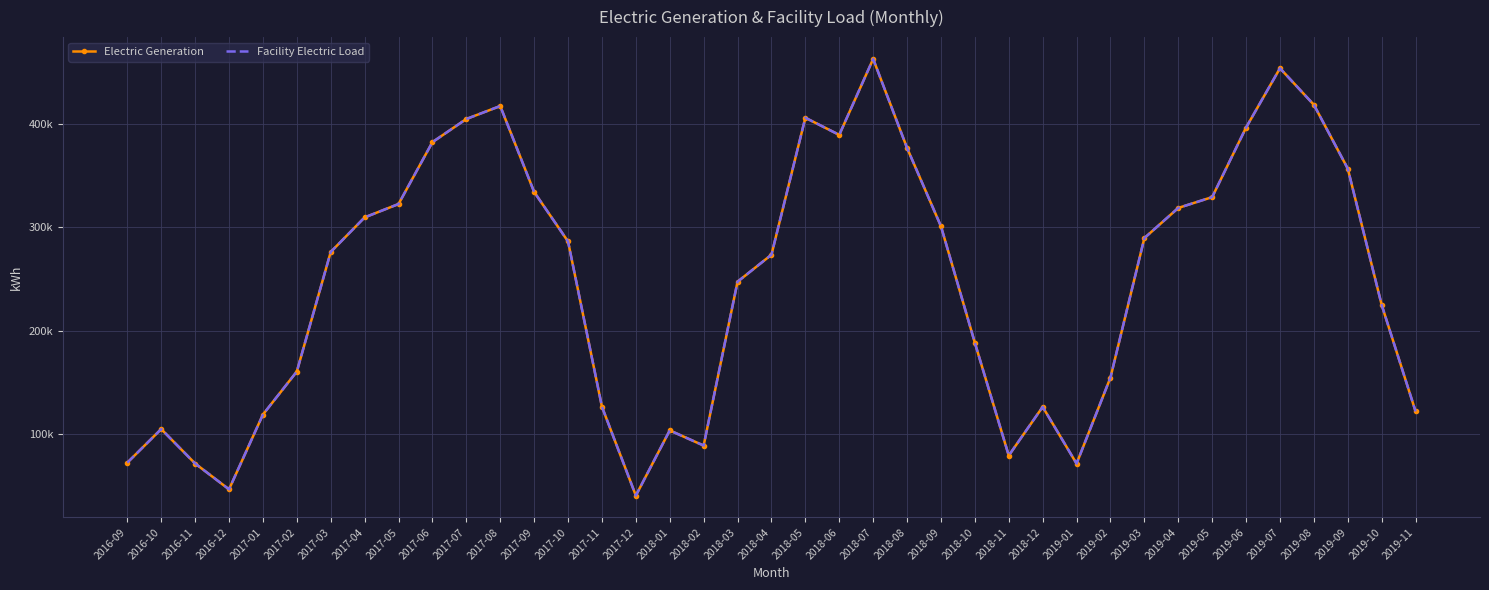

True or false: Facility Electric Load and Electric Generation cross at least once.

False